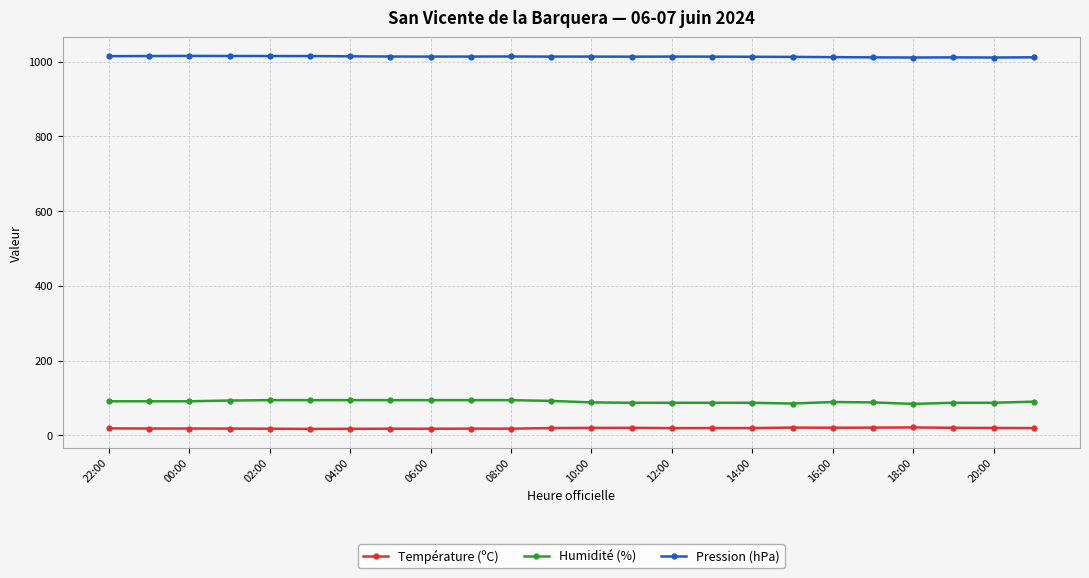

True or false: Température (ºC) has more than 2 points higher than both neighbors.

True